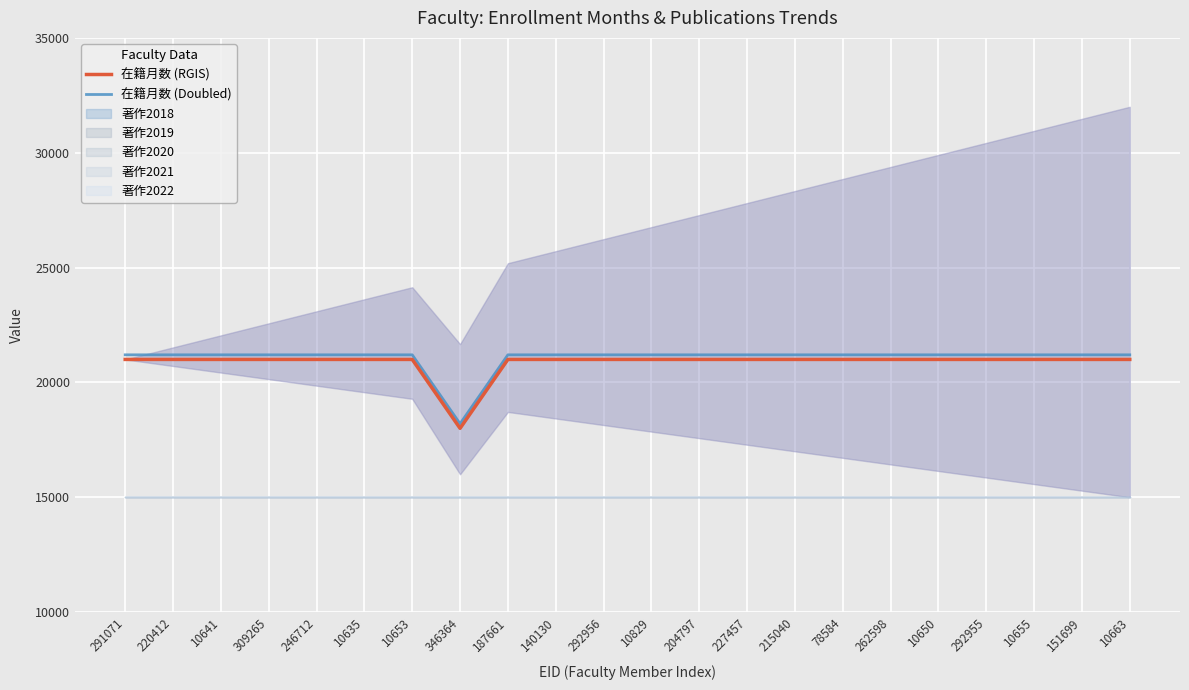

What is the maximum value for 在籍月数 (Doubled)?

21200